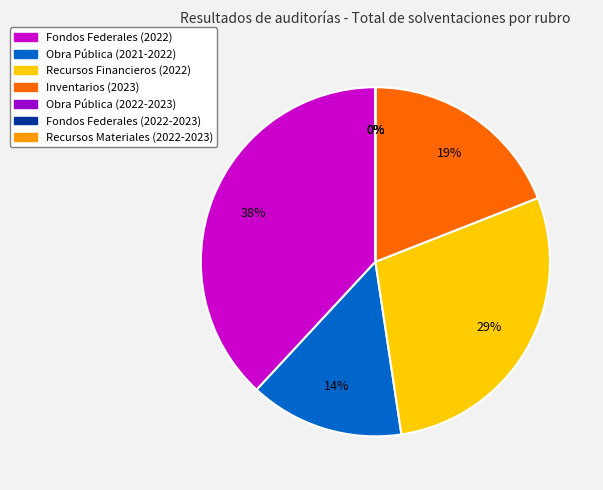

True or false: Fondos Federales (2022-2023) accounts for 0% of the total.

True